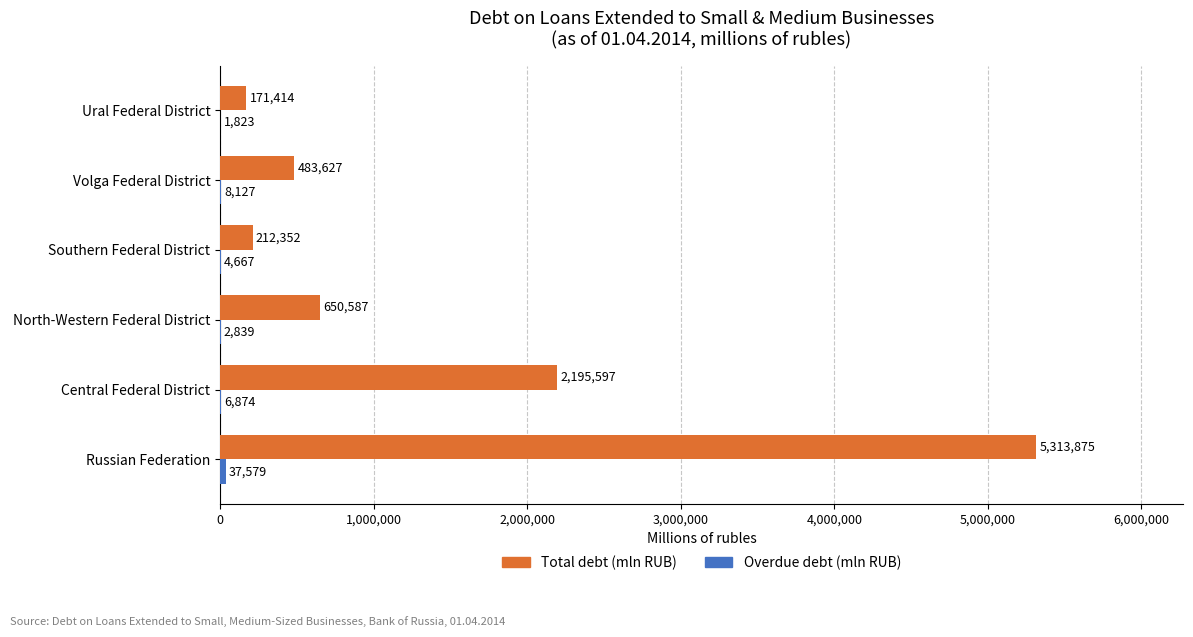

At which category is the sum across all series the highest?

Russian Federation